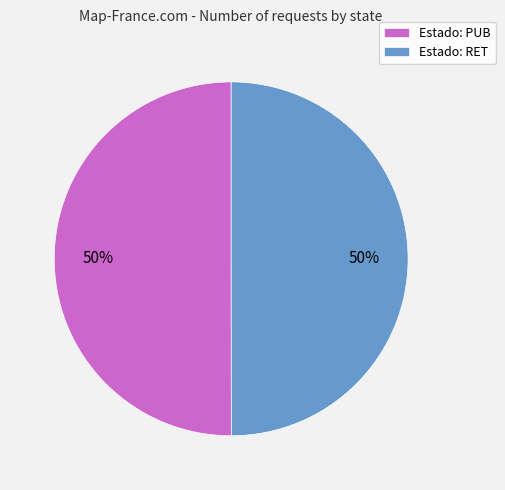

To the nearest percent, what percentage of the pie is Estado: RET?

50%